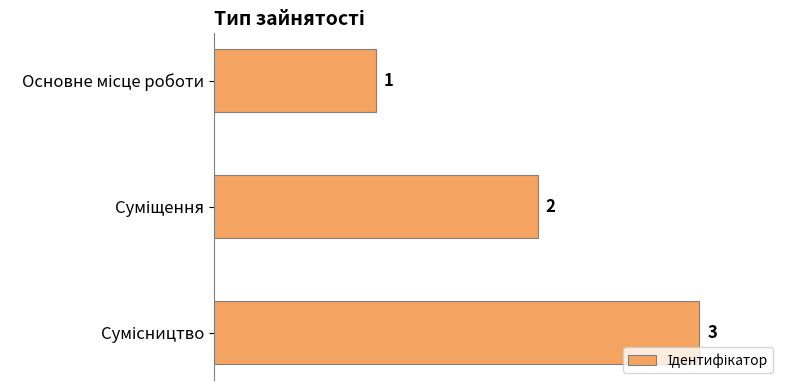

What is the smallest value displayed?

1